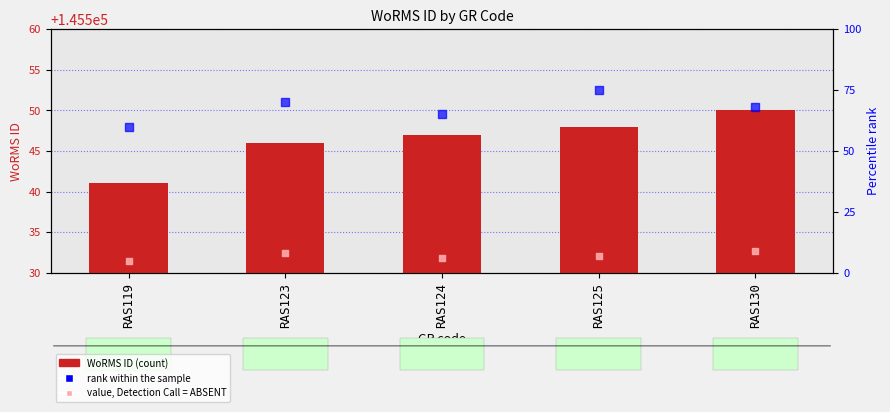

Which series contains the highest Y value?

WoRMS ID